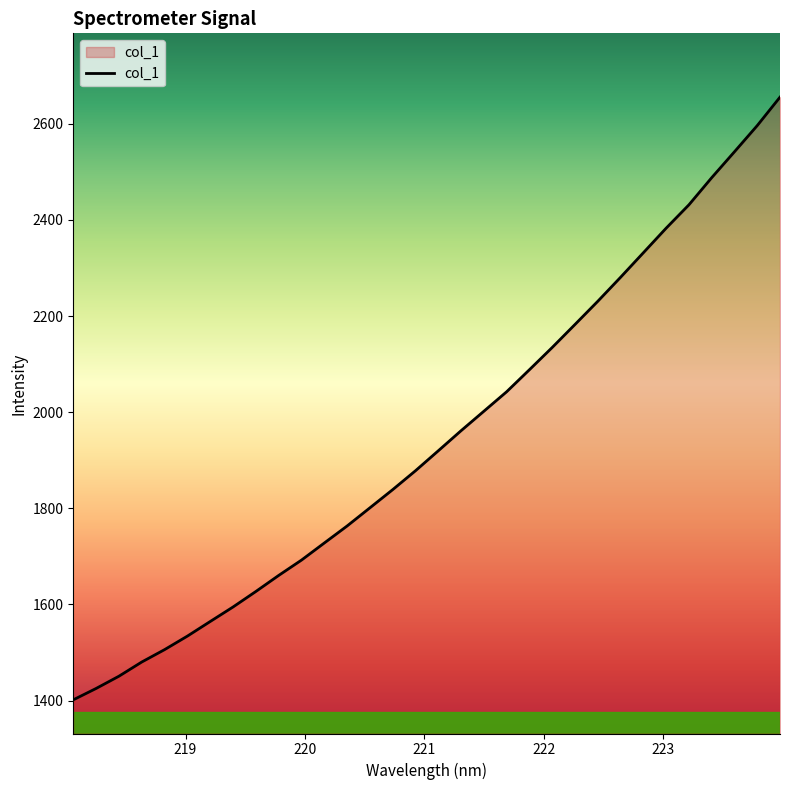

Count the number of values greater than 1919.

16